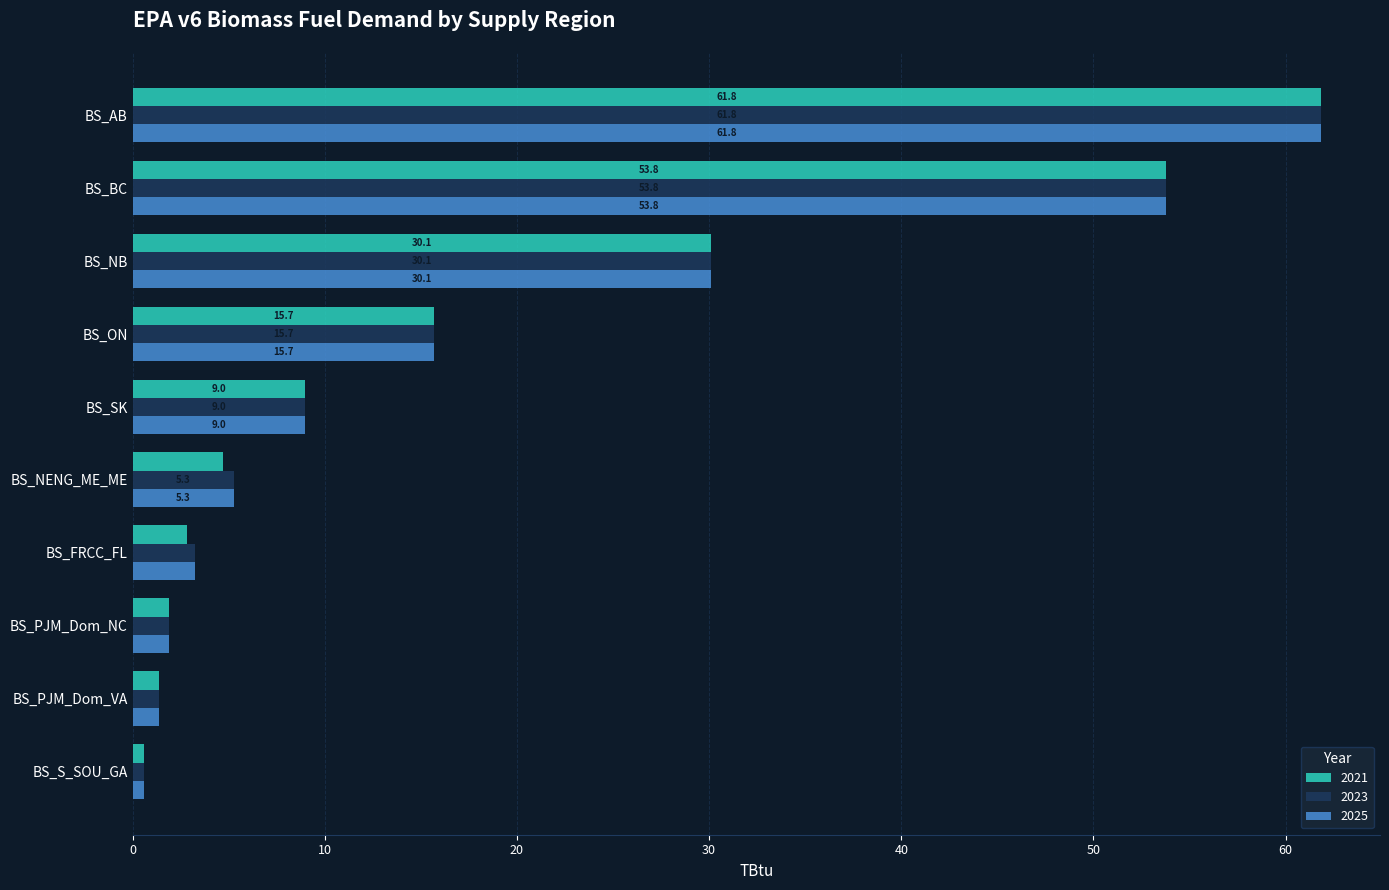

List the labels in order of 2021 value, smallest first.

BS_S_SOU_GA, BS_PJM_Dom_VA, BS_PJM_Dom_NC, BS_FRCC_FL, BS_NENG_ME_ME, BS_SK, BS_ON, BS_NB, BS_BC, BS_AB